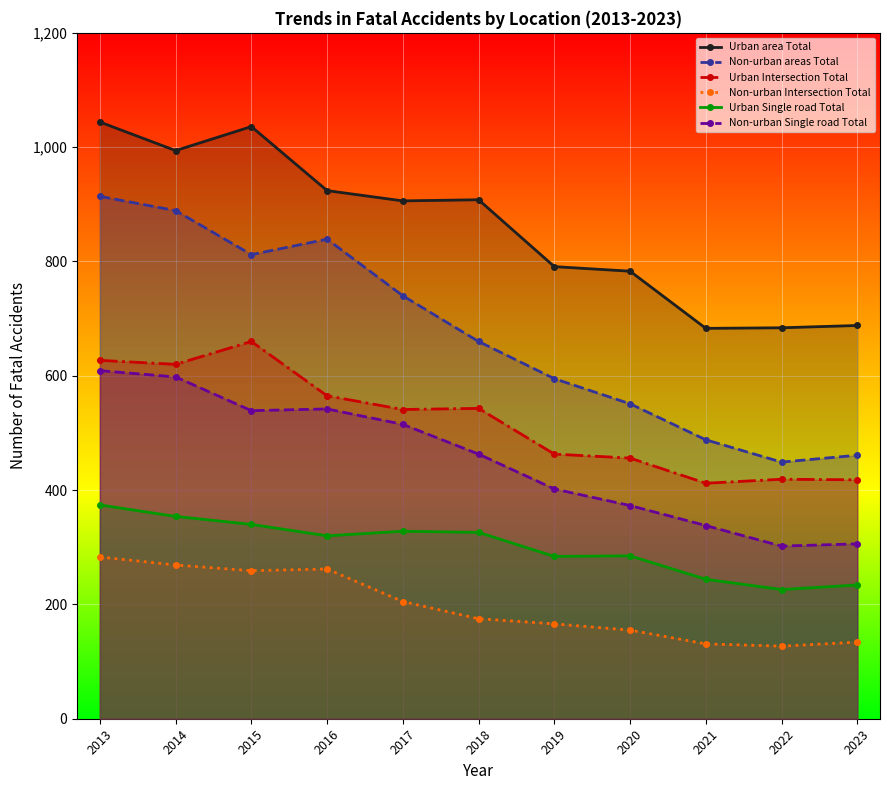

What is the difference between the maximum and minimum values in the Urban area Total series?

361